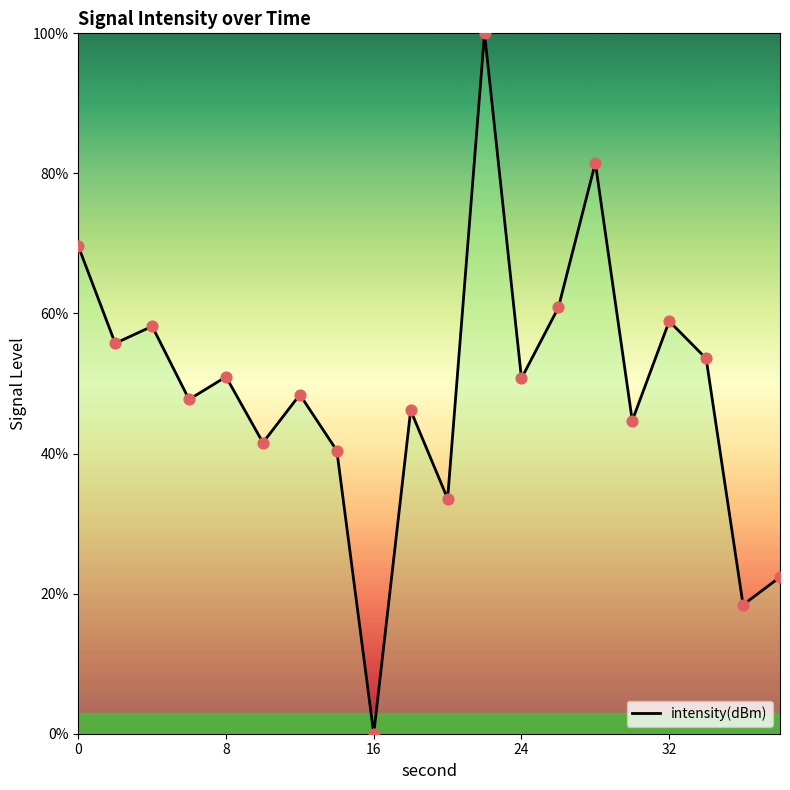

What is the maximum value shown in the chart?

100.0